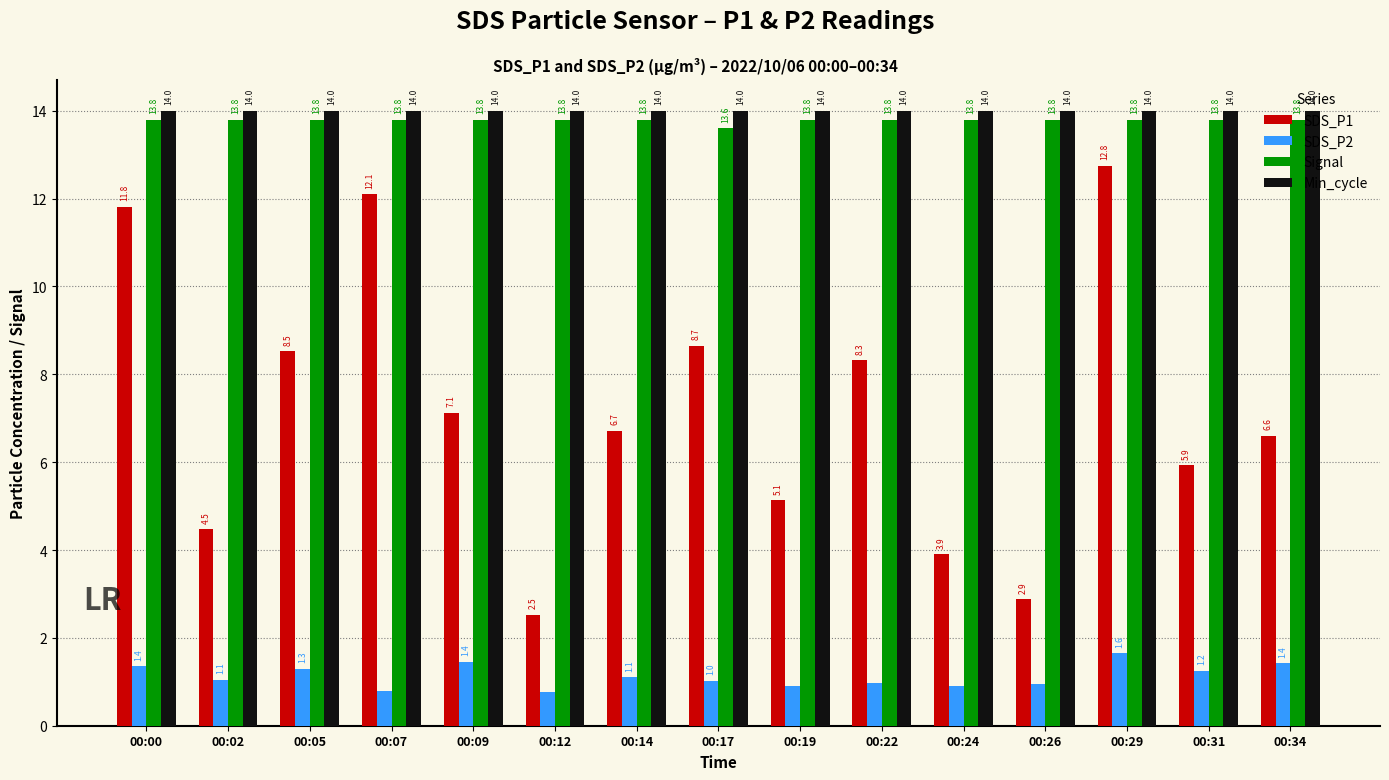

What is the minimum value for SDS_P1?

2.5